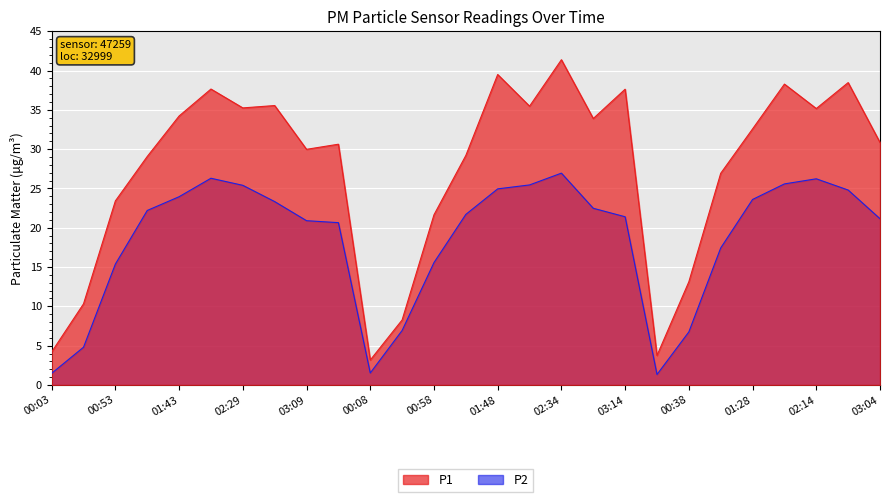

Is it true that P1 equals 34.2 at 01:43?

True